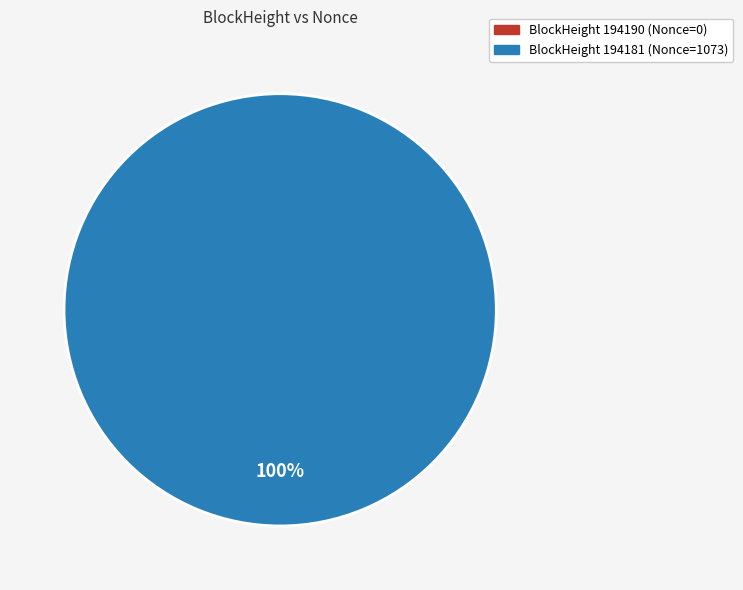

Between 194181 and 194190, which is larger?

194181